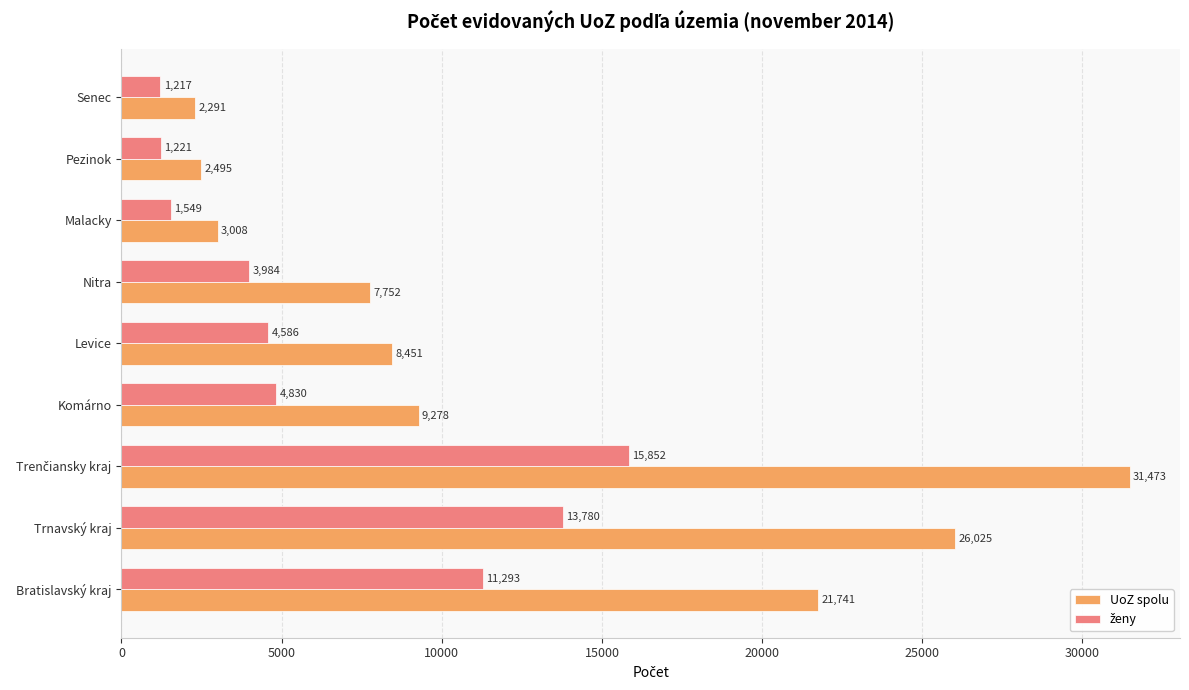

What is the total value across all series at Nitra?

11736